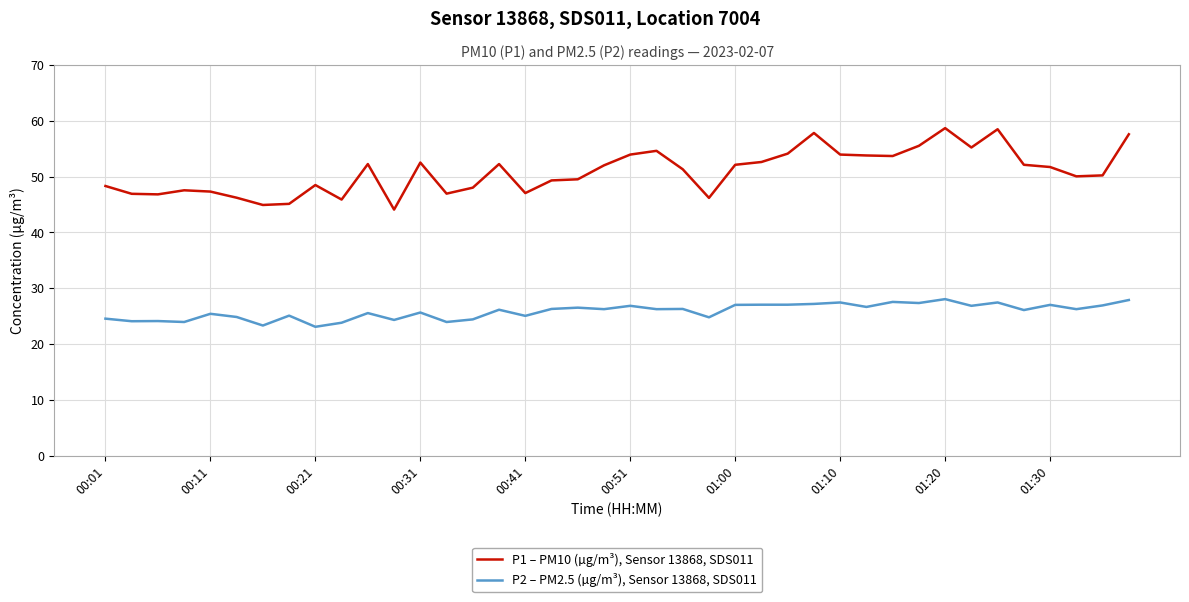

What is the difference between the maximum and minimum values in the P2 – PM2.5 (µg/m³), Sensor 13868, SDS011 series?

5.0